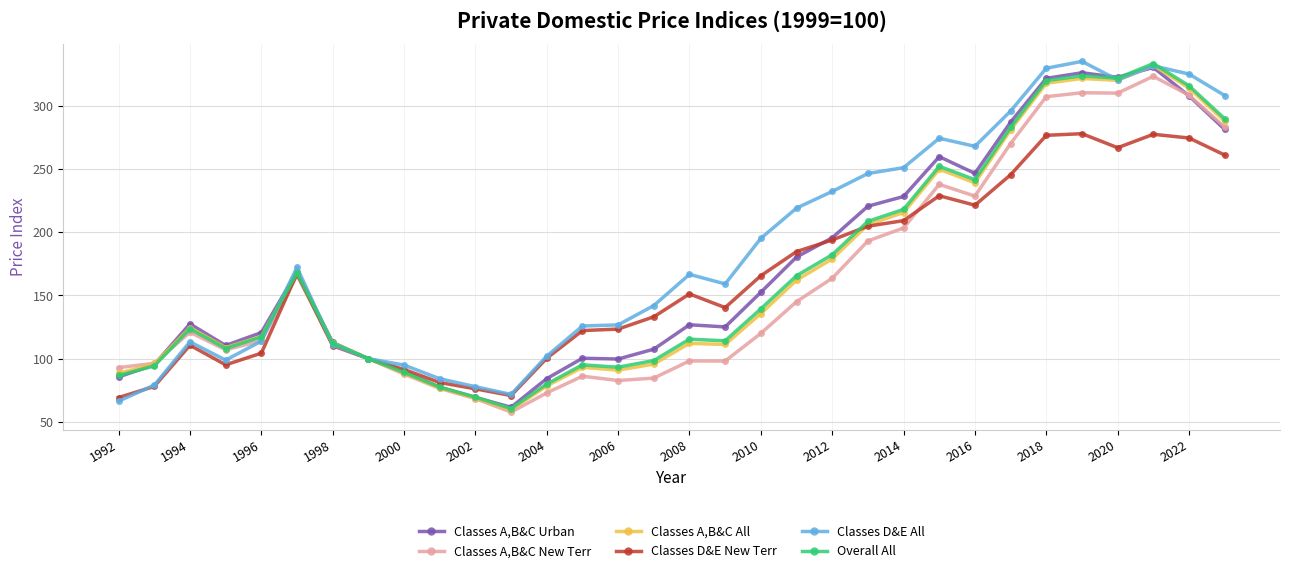

What is the difference between the maximum and second lowest values in the Classes A,B&C Urban series?

261.1